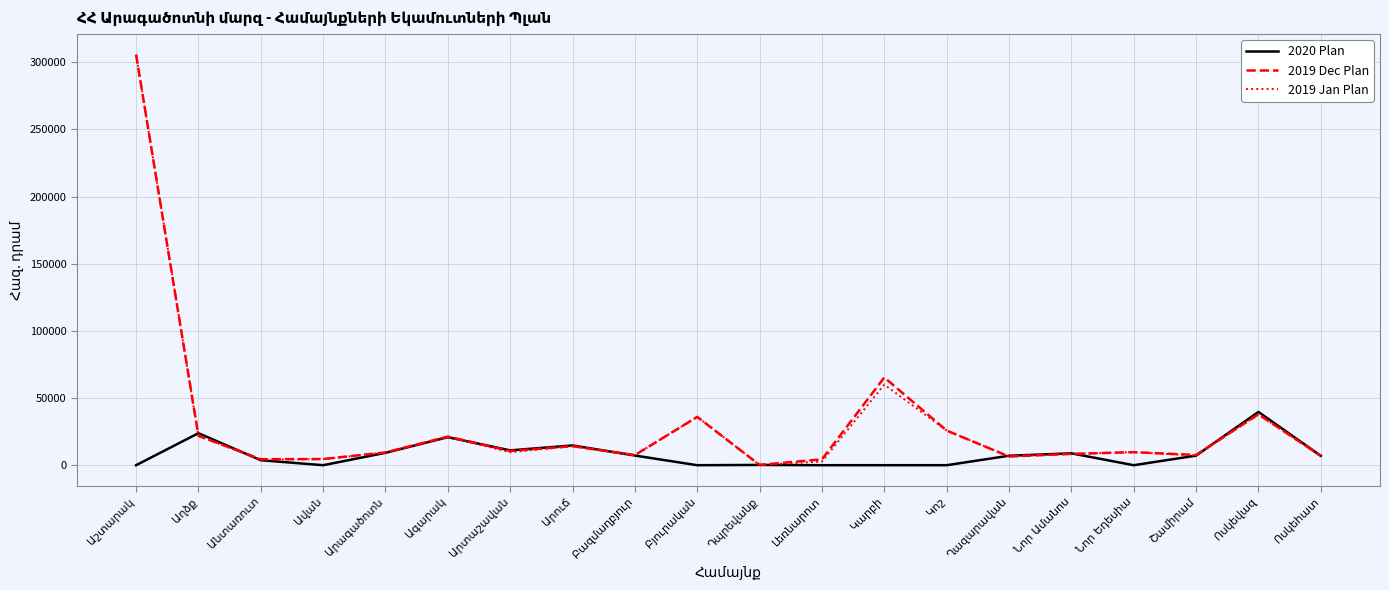

What is the greatest value displayed?

305670.0